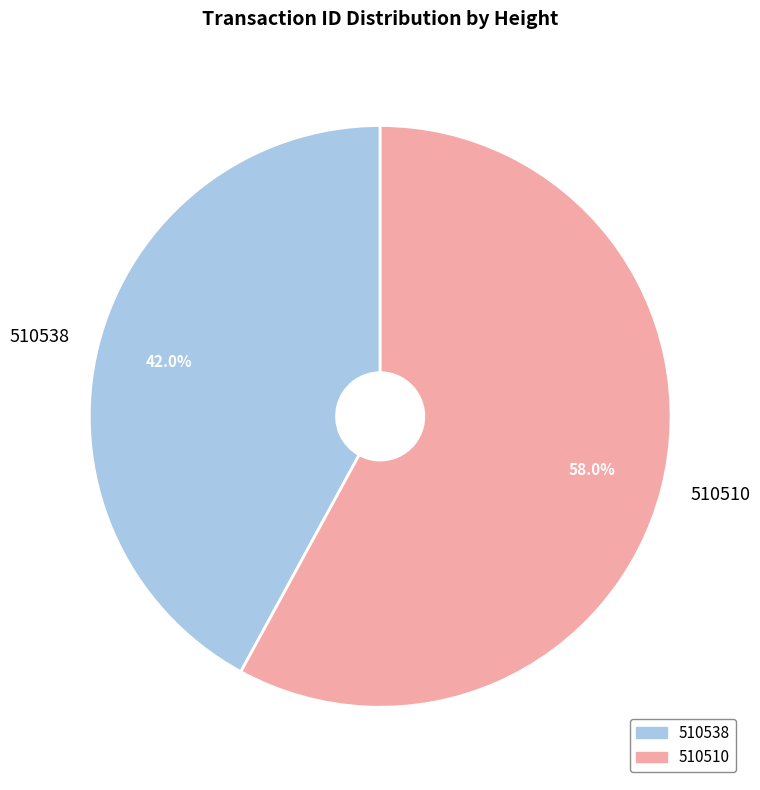

Is it true that 510510 is 65% of the pie?

False